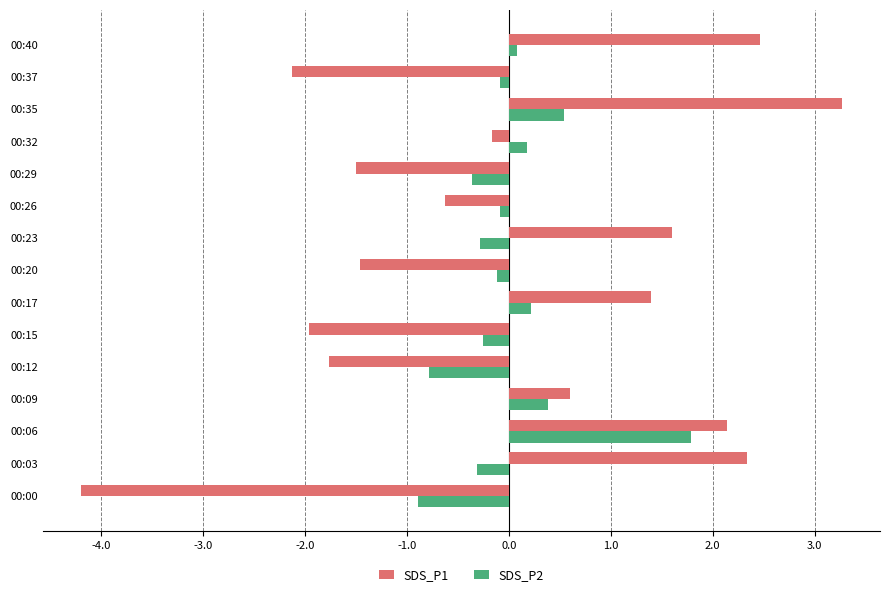

The value of SDS_P1 at 00:29 is -2.5. True or false?

False